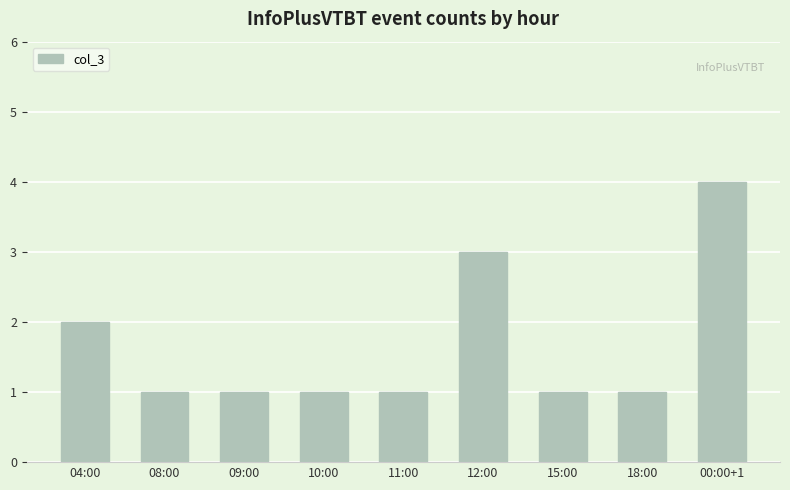

Reading left to right, transcribe all the data shown in this chart.

2	1	1	1	1	3	1	1	4